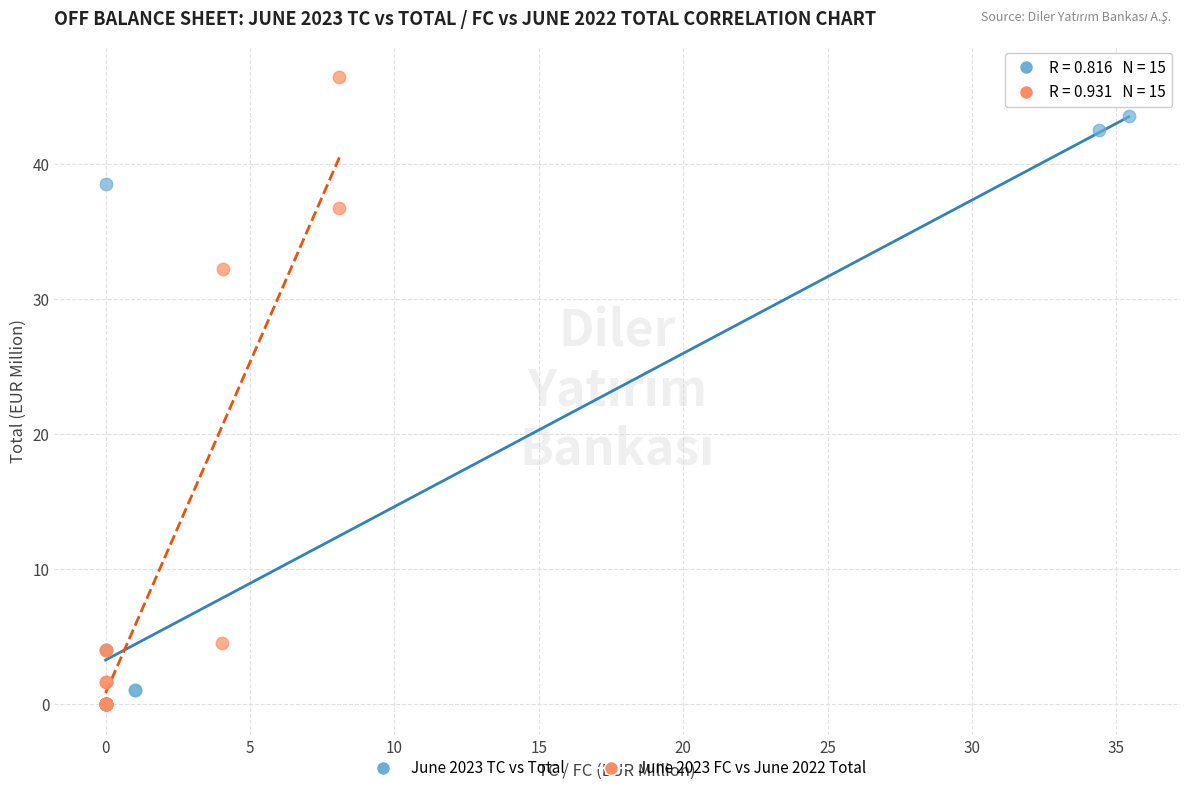

Which series reaches the maximum Y coordinate?

June 2023 FC vs June 2022 Total